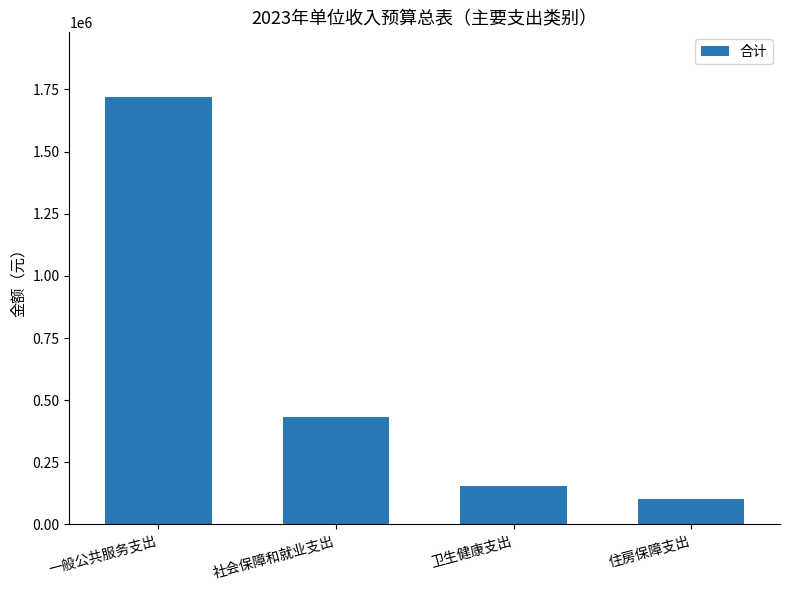

Reading right to left, what are all the values shown in this chart?

103000	155000	433000	1721700